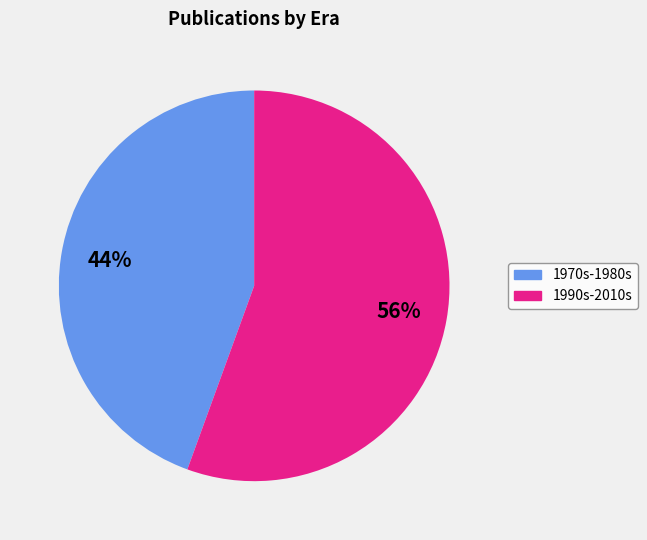

Is there any slice that represents more than half of the pie?

Yes